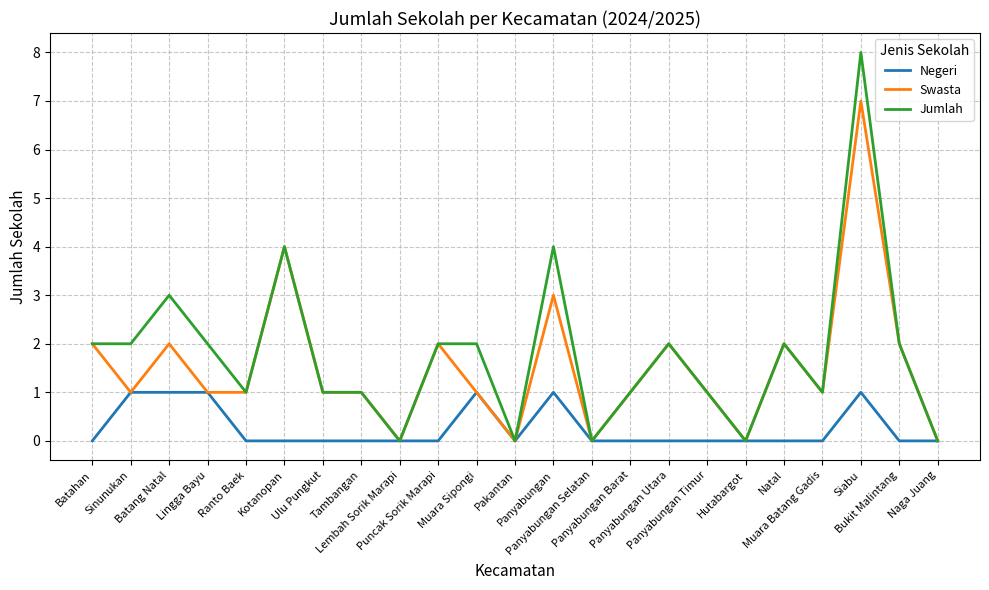

Reading right to left, extract all data points from this chart.

Negeri: 0	0	1	0	0	0	0	0	0	0	1	0	1	0	0	0	0	0	0	1	1	1	0
Swasta: 0	2	7	1	2	0	1	2	1	0	3	0	1	2	0	1	1	4	1	1	2	1	2
Jumlah: 0	2	8	1	2	0	1	2	1	0	4	0	2	2	0	1	1	4	1	2	3	2	2